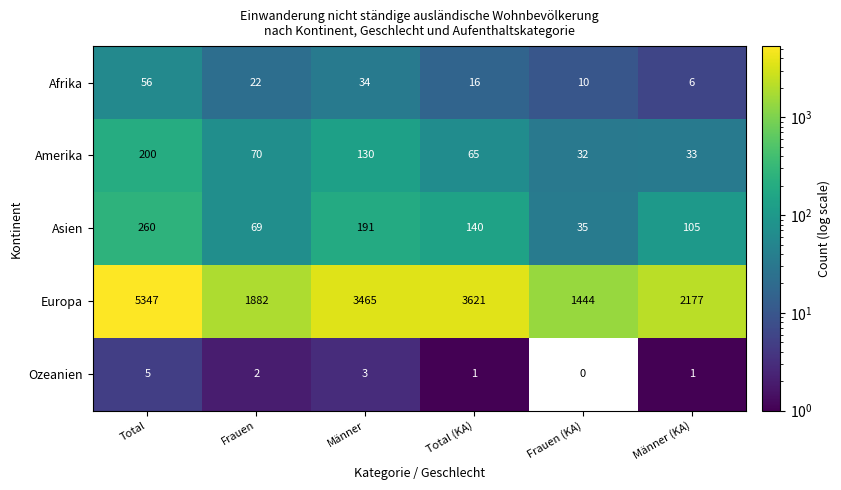

Which label corresponds to the largest value in the chart?

Total